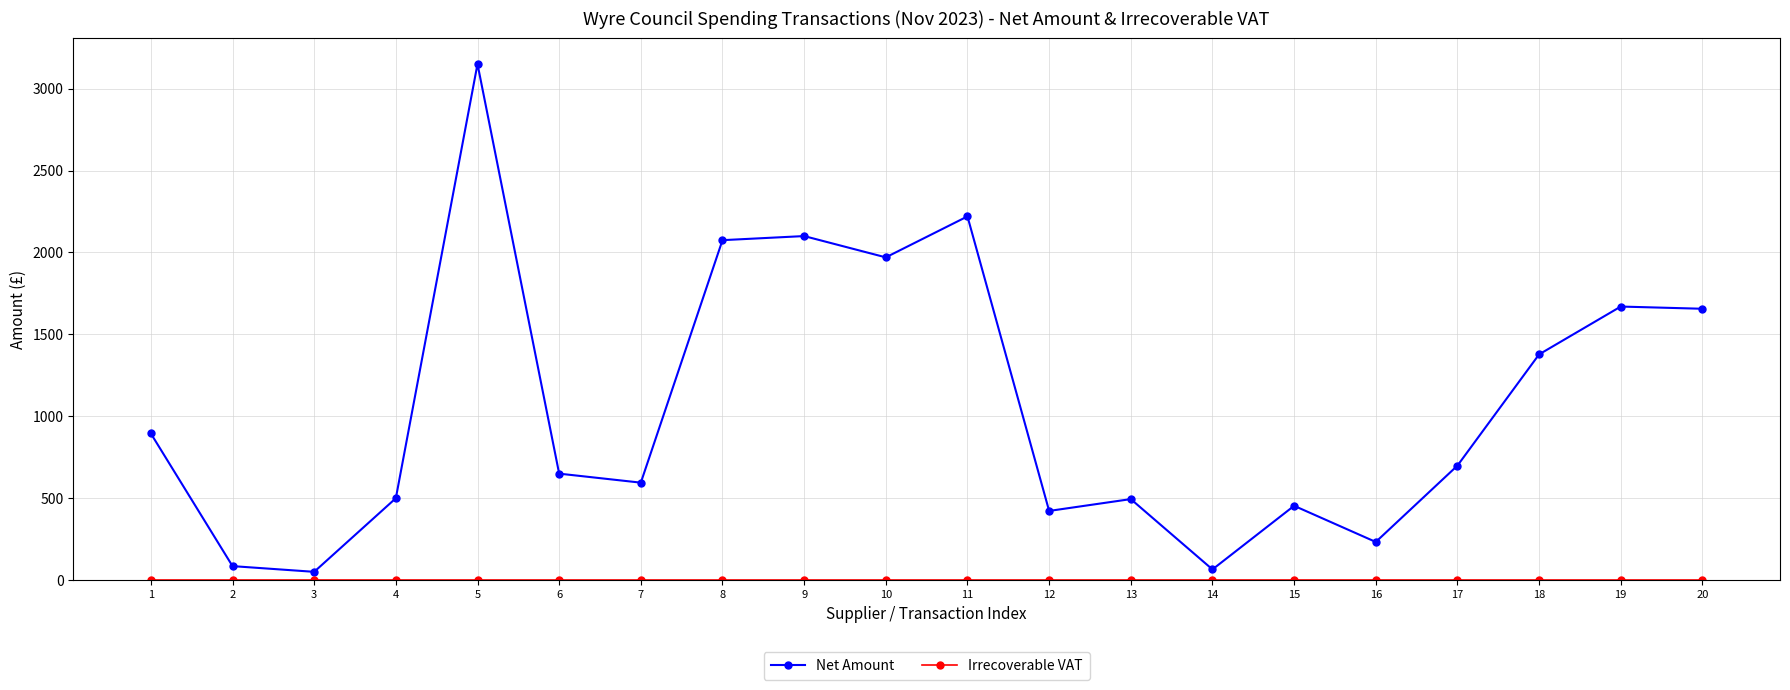

Where does the Net Amount series first go above 698?

1